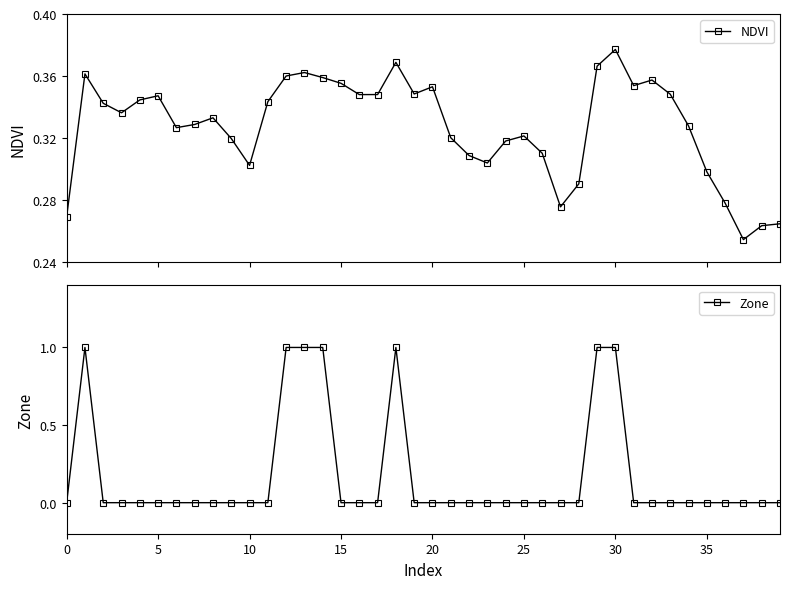

Count the NDVI values in the range 0 to 1.

40